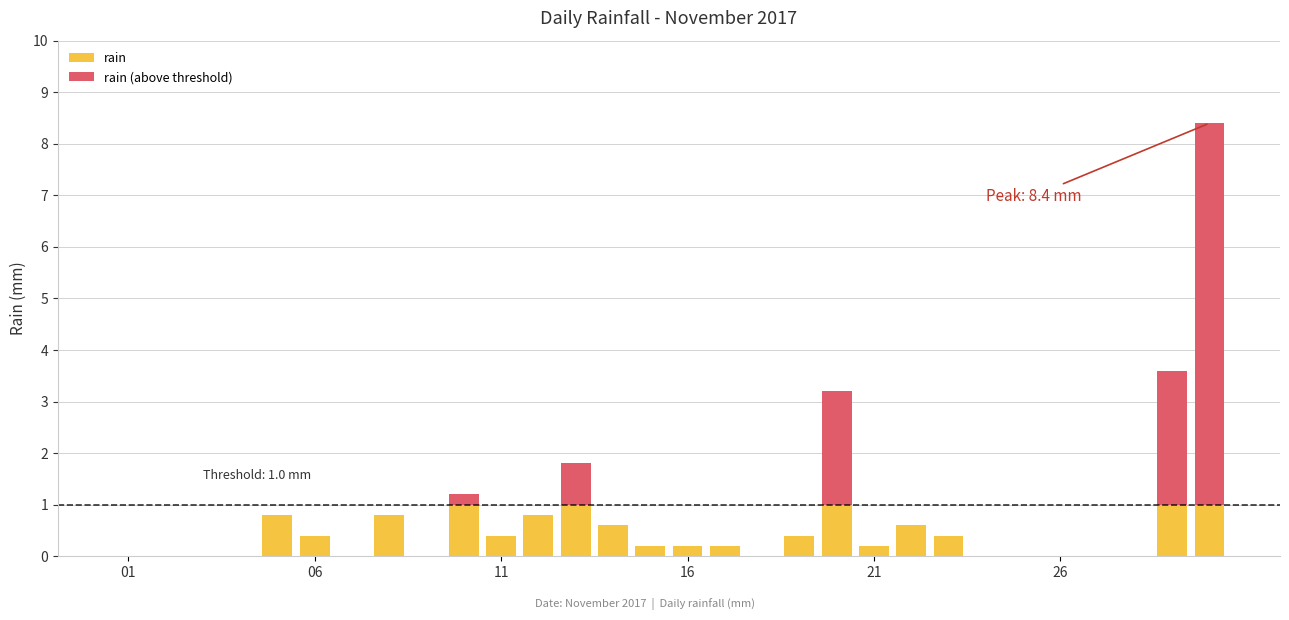

Count the number of categories in the chart.

30